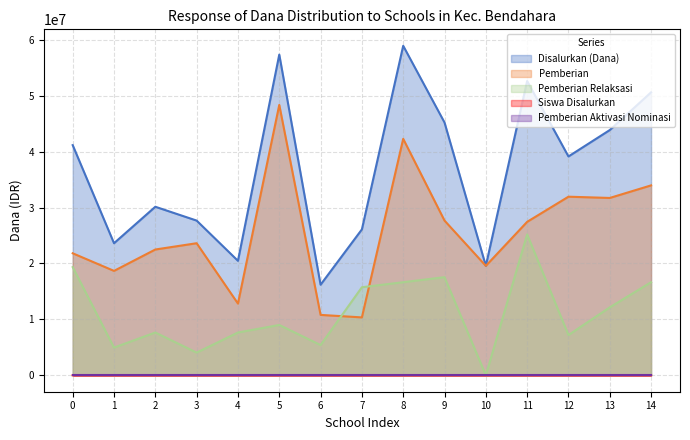

Between 3 and 12, which series saw the biggest shift?

Disalurkan (Dana)